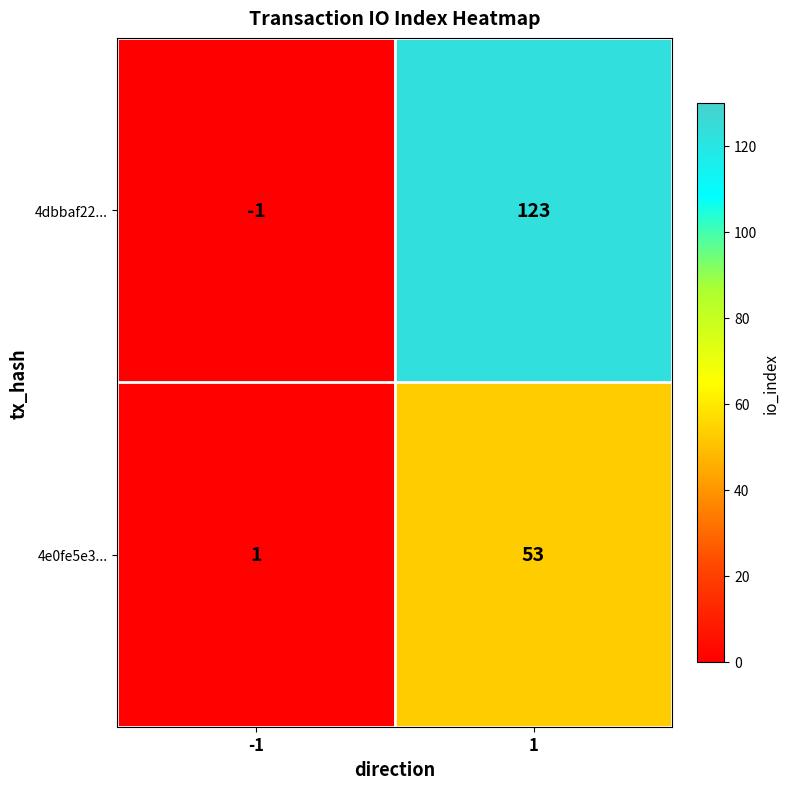

What is the approximate value of 4e0fe5e3... at 1?

53